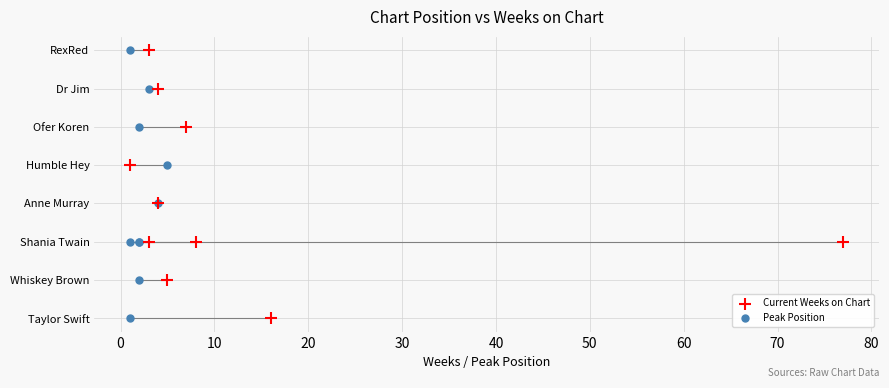

What are all the series names shown in the legend?

Current Weeks on Chart, Peak Position